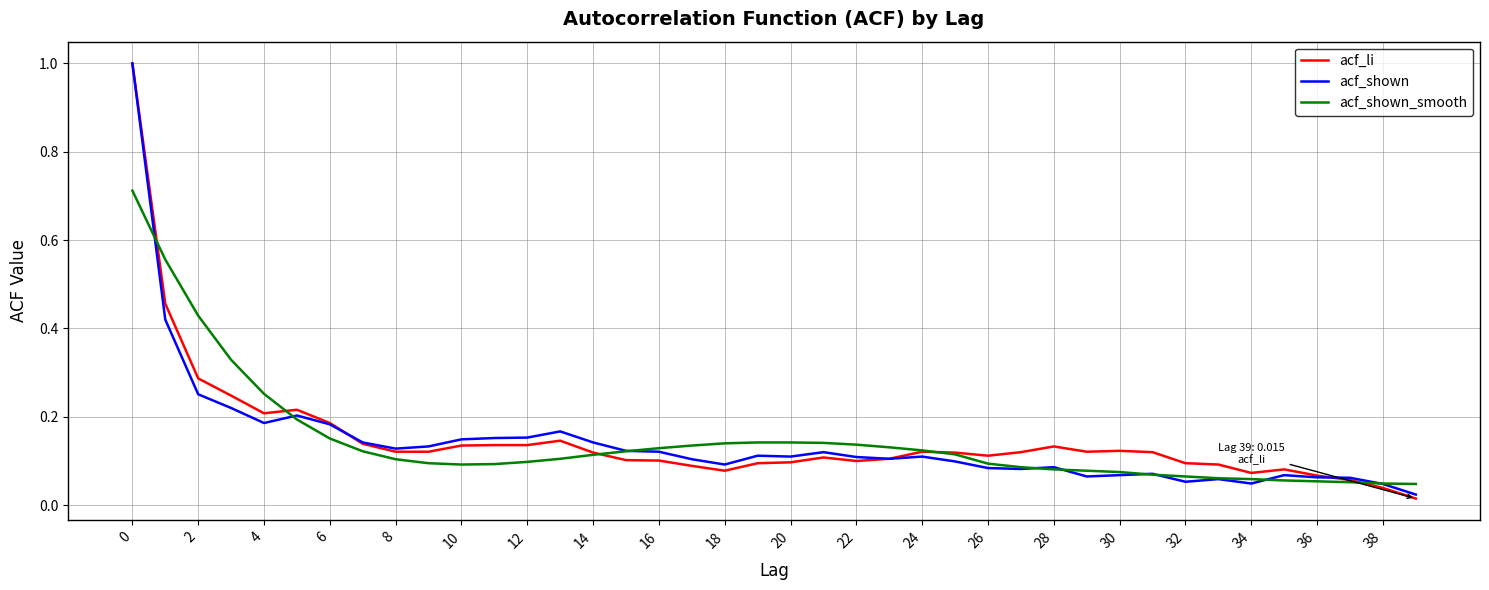

What is the greatest value displayed?

1.0